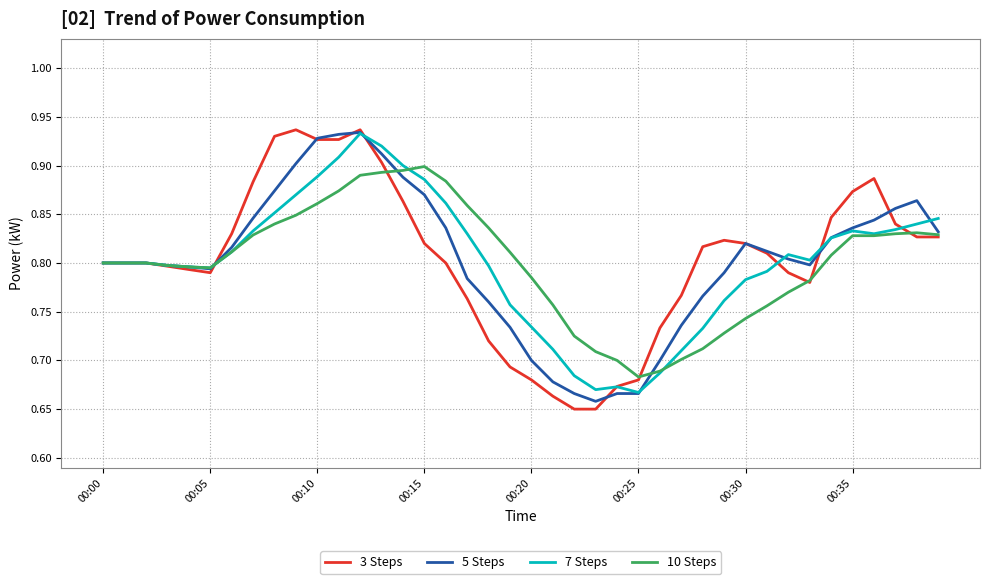

How many lines are shown in the chart?

4